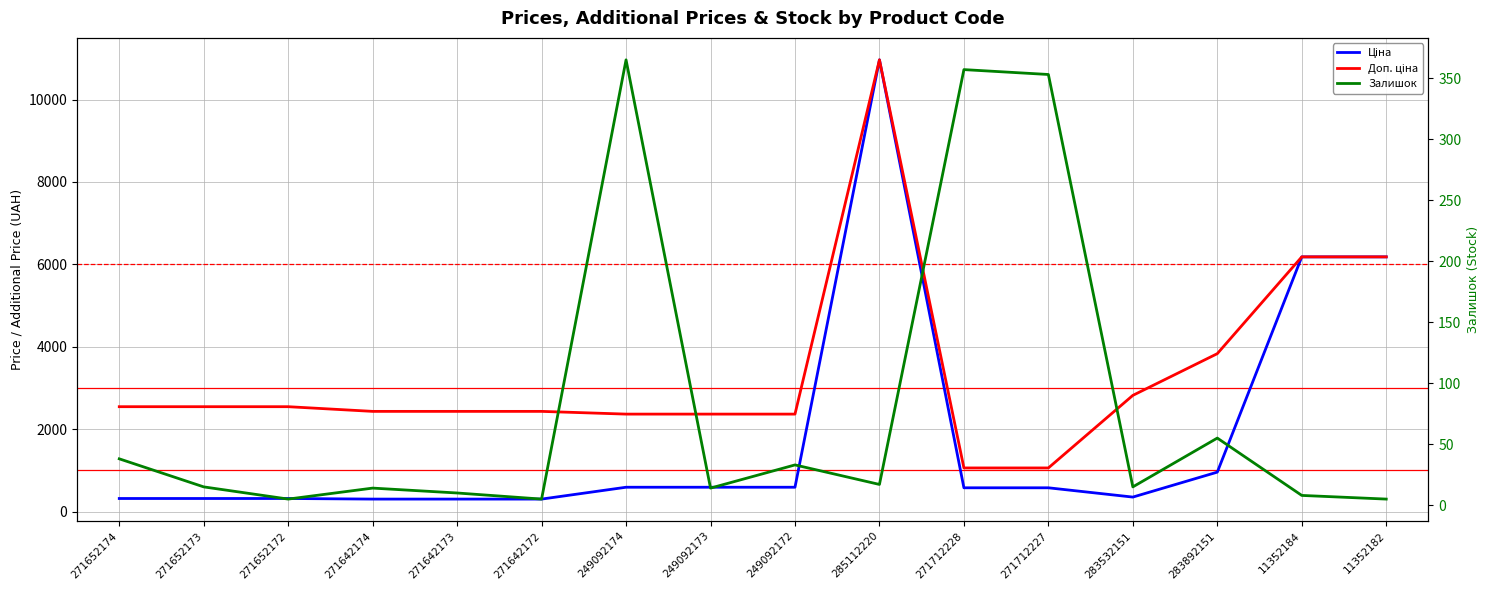

At which category does the chart reach its minimum across all series?

271652172